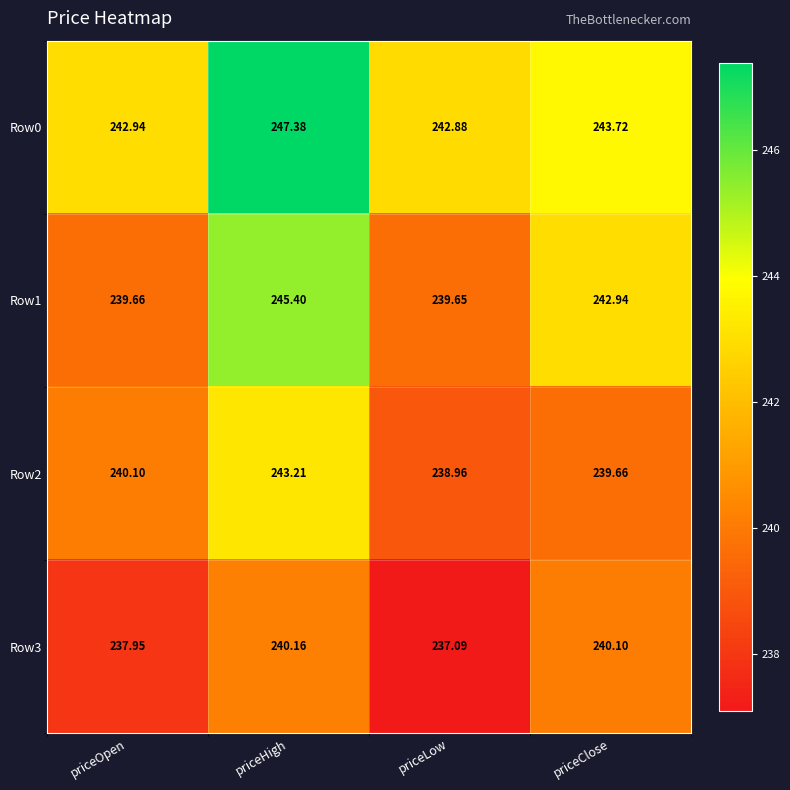

At how many categories does at least one series exceed 242?

4